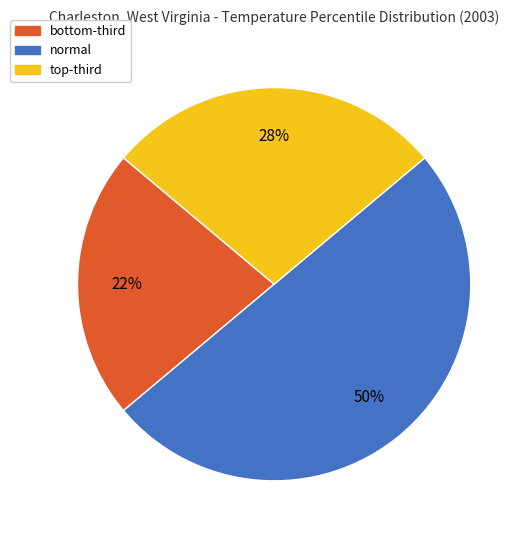

What is the smallest slice in the pie chart?

bottom-third